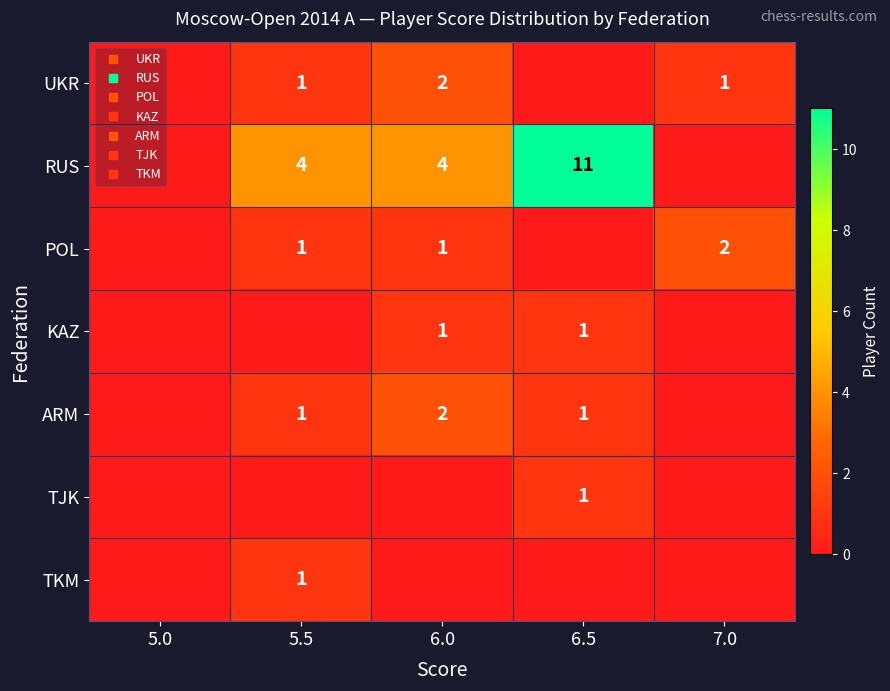

The KAZ series shows 1 at 6.5. True or false?

True